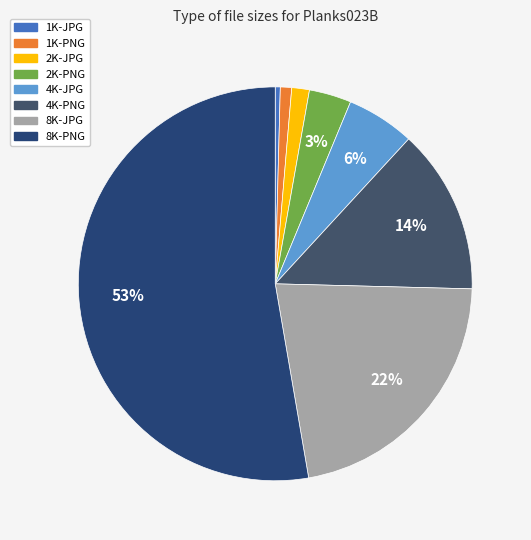

Count the number of slices in the pie.

8